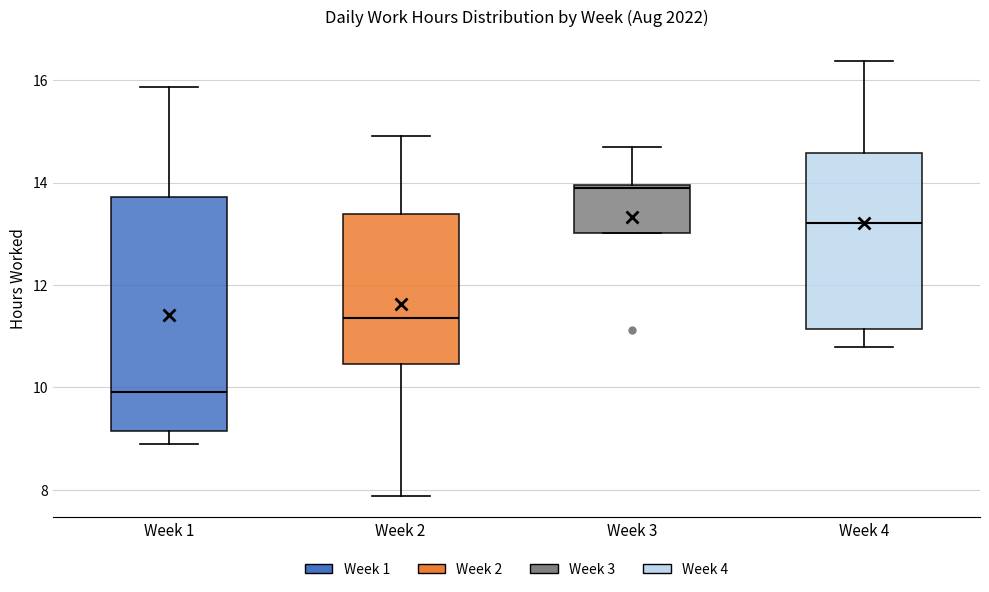

Reading left to right, transcribe this box plot: for each box, give where its median line is, the range the box spans, and where its two whiskers end, as read against the y-axis. The values are not printed on the chart, so give them approximately, as read against the axis.

Week 1: median 10.0, box 9.2 to 13.8, whiskers 9.0 to 15.8
Week 2: median 11.4, box 10.4 to 13.4, whiskers 7.8 to 15.0
Week 3: median 14.0 (just below the box's upper edge), box 13.0 to 14.0, whiskers 13.0 to 14.6
Week 4: median 13.2, box 11.2 to 14.6, whiskers 10.8 to 16.4